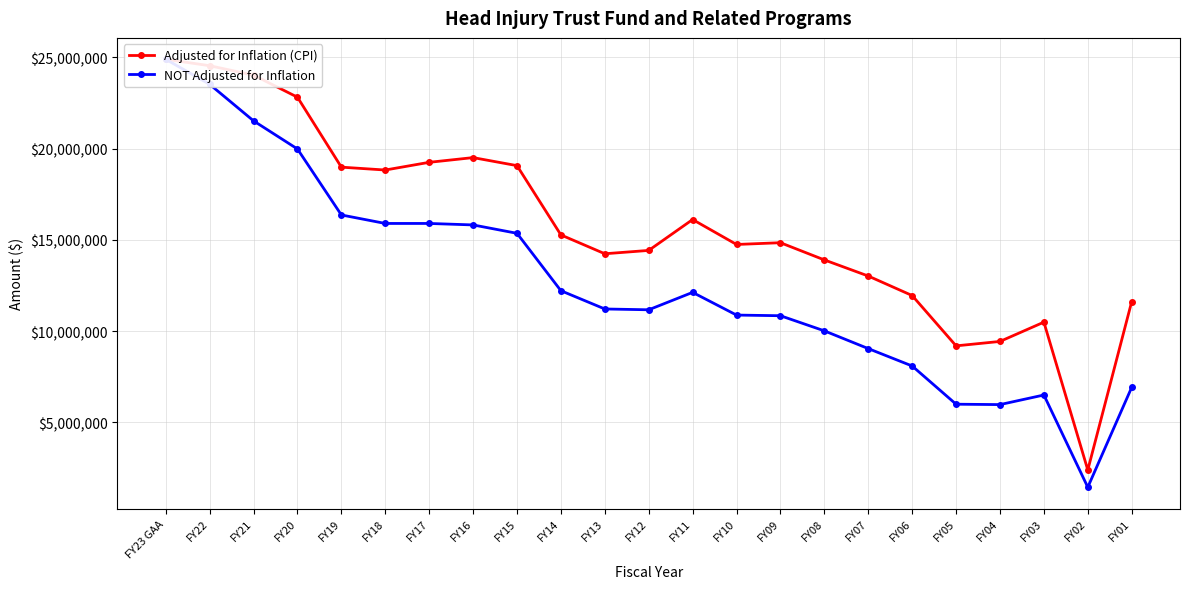

What are all the series names shown in the legend?

Adjusted for Inflation (CPI), NOT Adjusted for Inflation